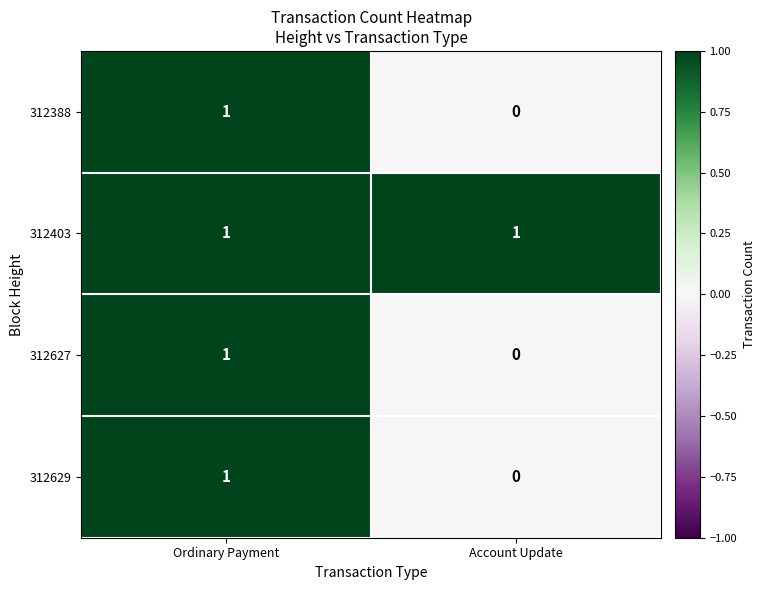

The 312403 series shows 1 at Account Update. True or false?

True